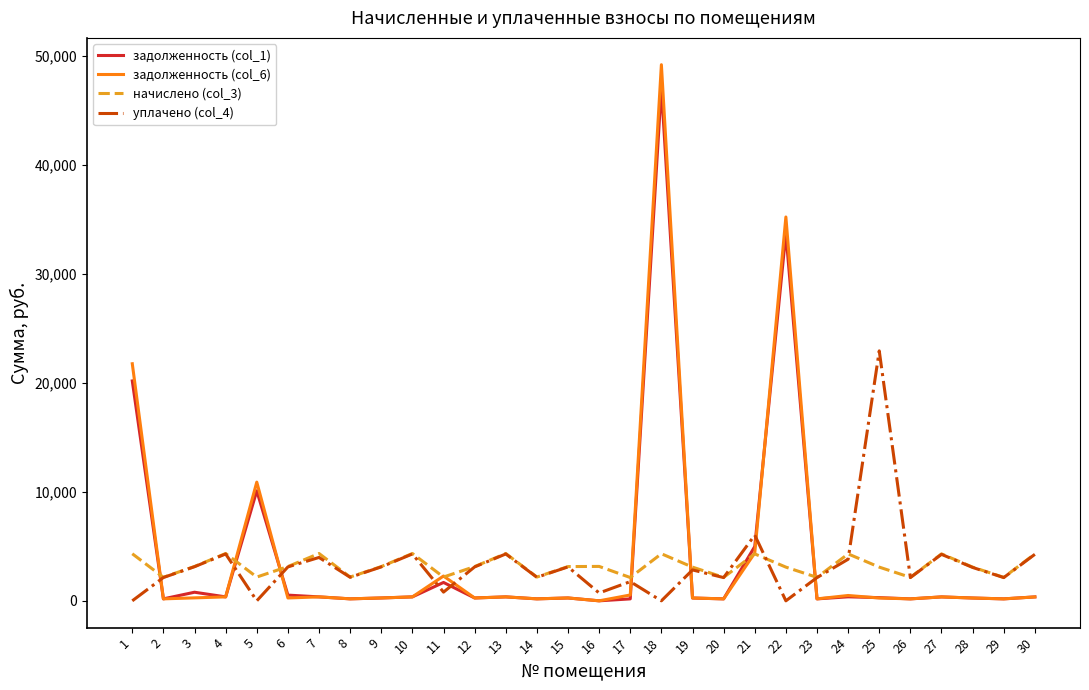

How many lines are shown in the chart?

4